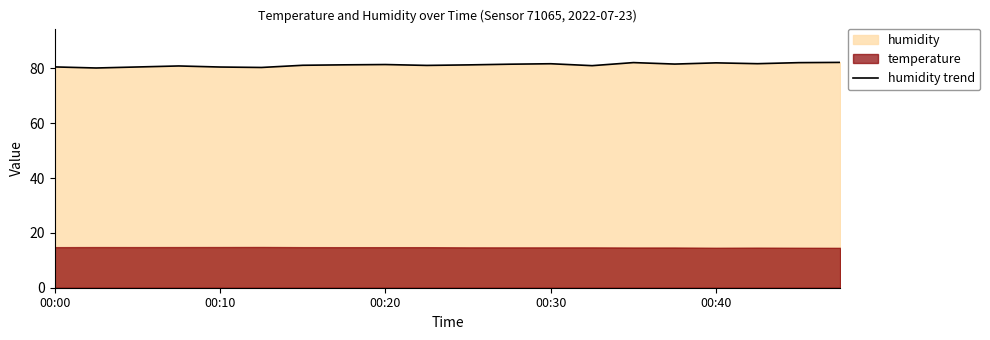

The value of humidity trend at 00:10 is 80.5. True or false?

True